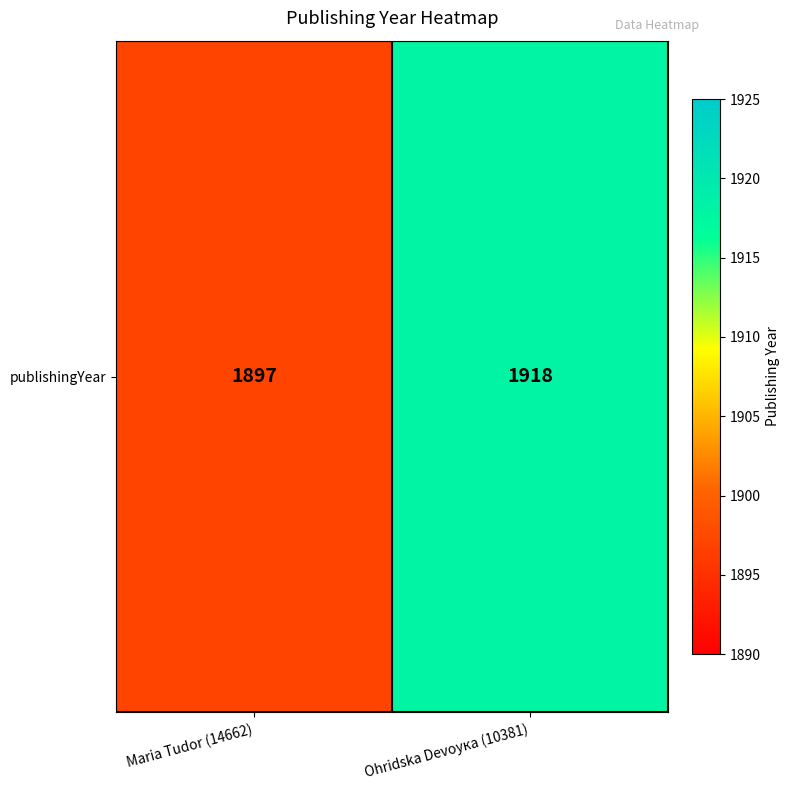

List the labels in order of value, smallest first.

Maria Tudor (14662), Ohridska Devoyка (10381)